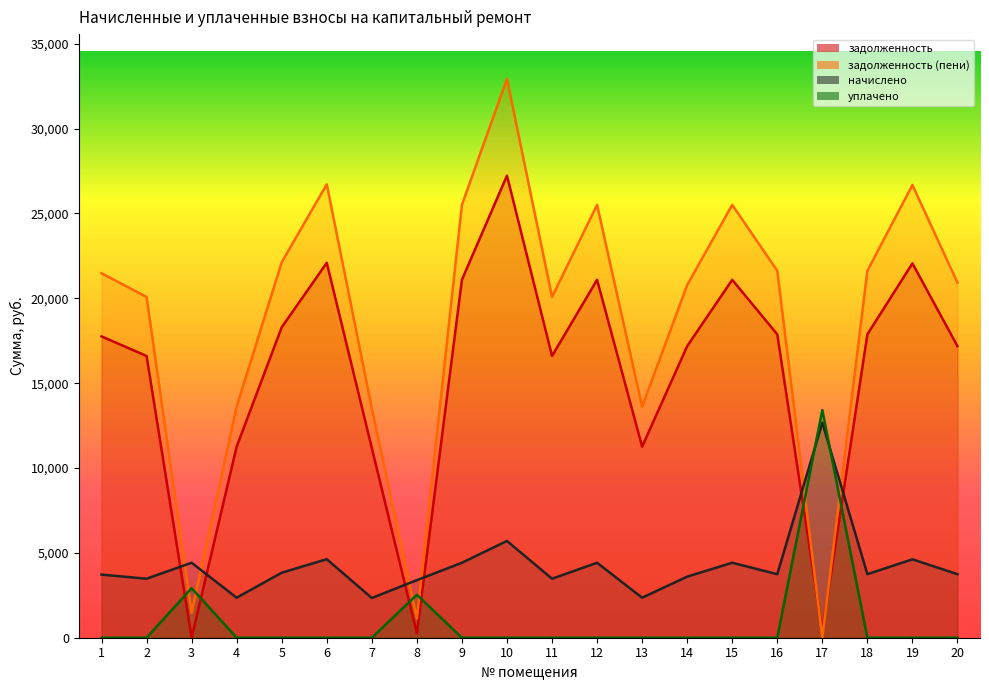

Which series ends up on top after the final intersection of задолженность (пени) and задолженность?

задолженность (пени)